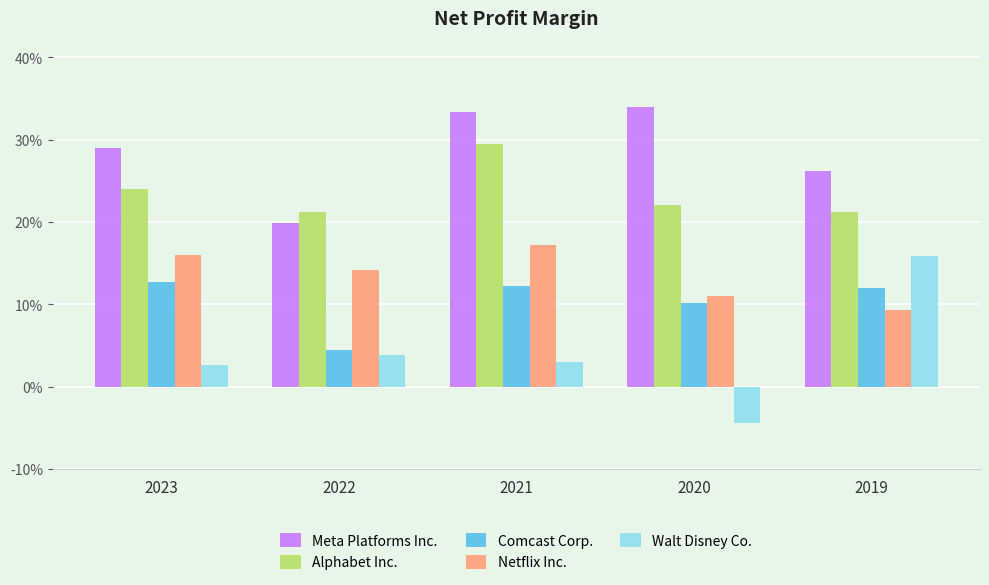

What are all the series names shown in the legend?

Meta Platforms Inc., Alphabet Inc., Comcast Corp., Netflix Inc., Walt Disney Co.